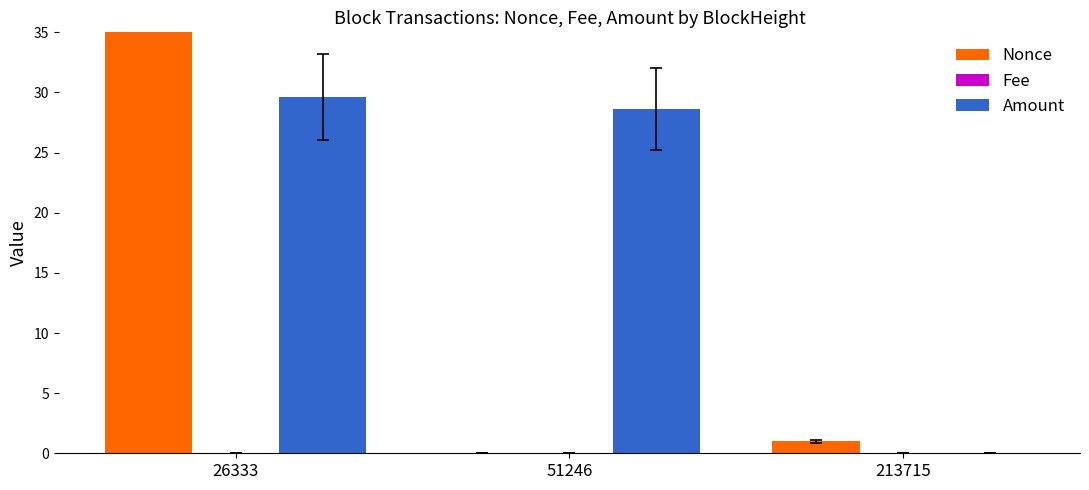

The Amount series shows 41.1 at 51246. True or false?

False